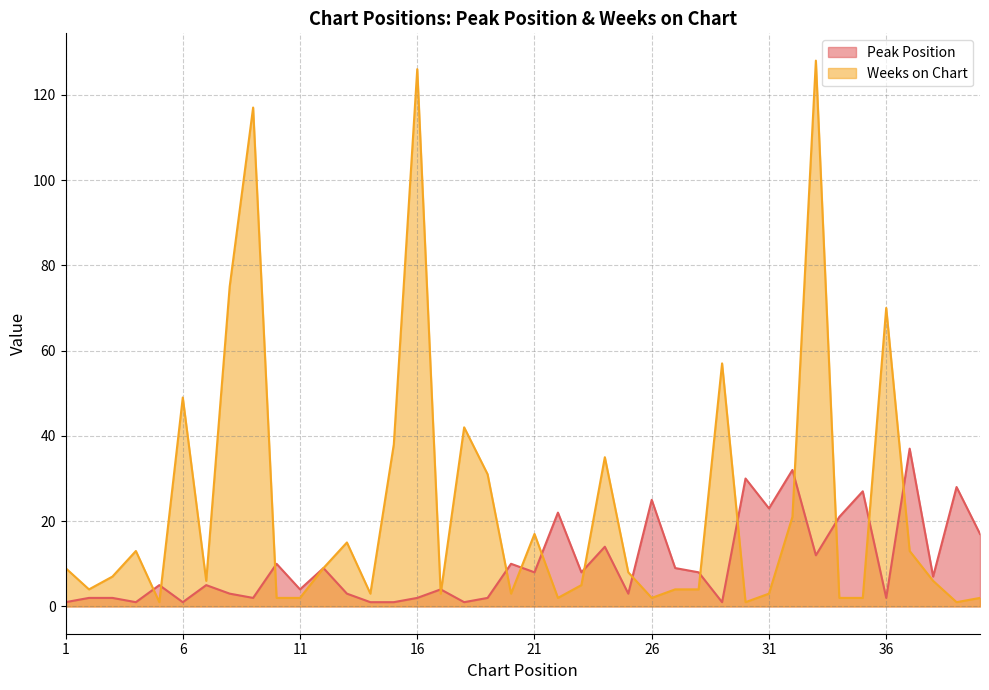

True or false: Peak Position has more than 0 points higher than both neighbors.

True